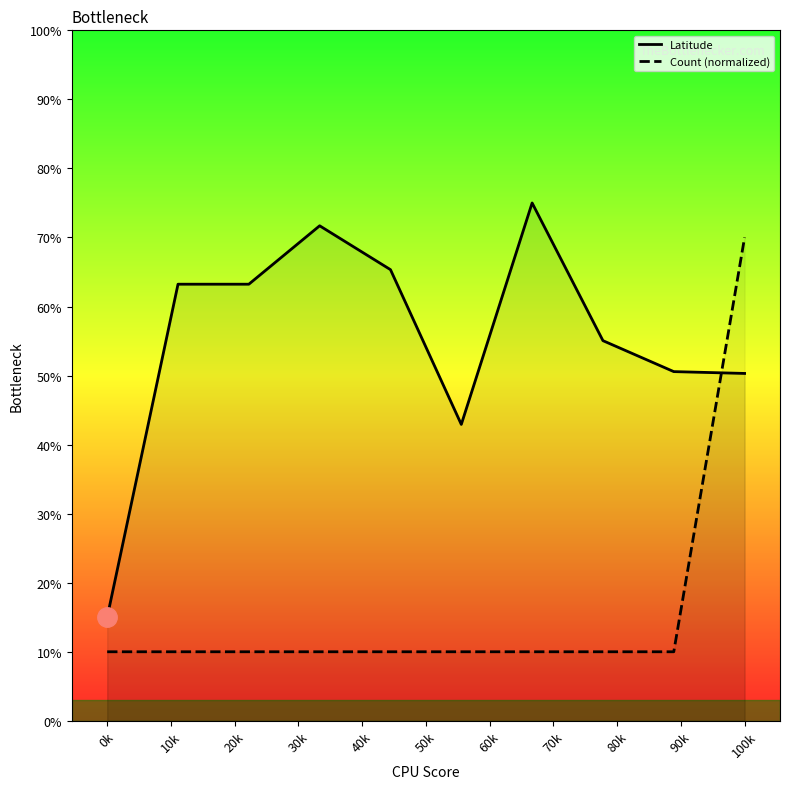

Which series has the widest spread of values?

Latitude